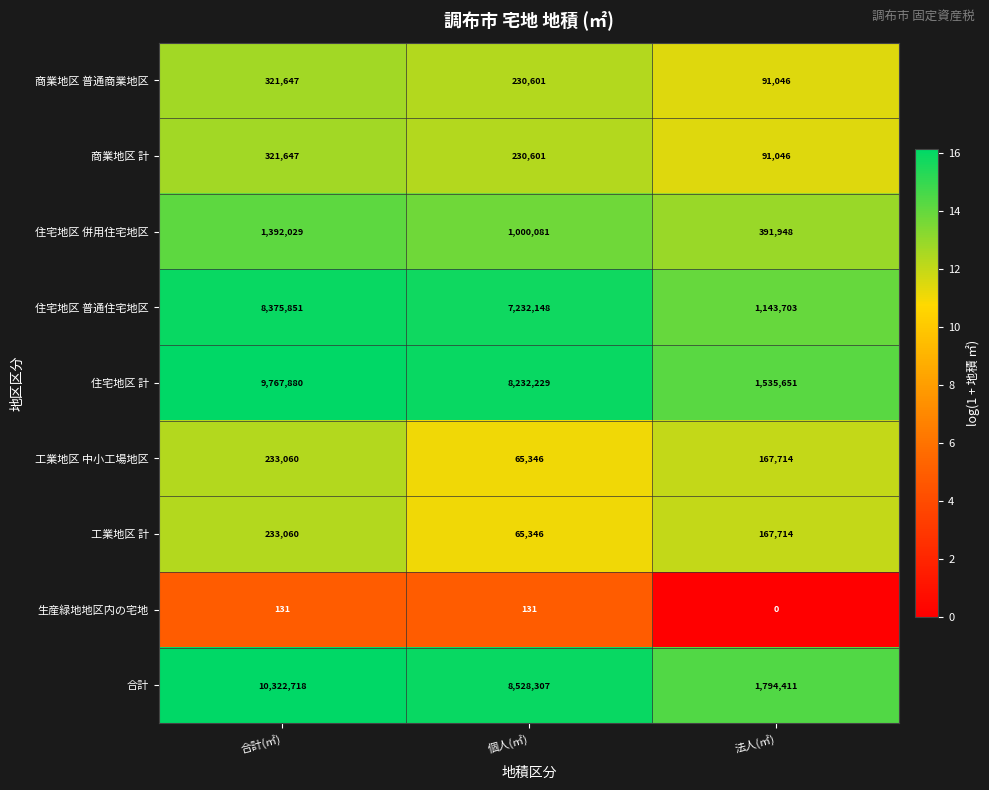

What is the difference between the maximum and minimum values in the 住宅地区 併用住宅地区 series?

1000081